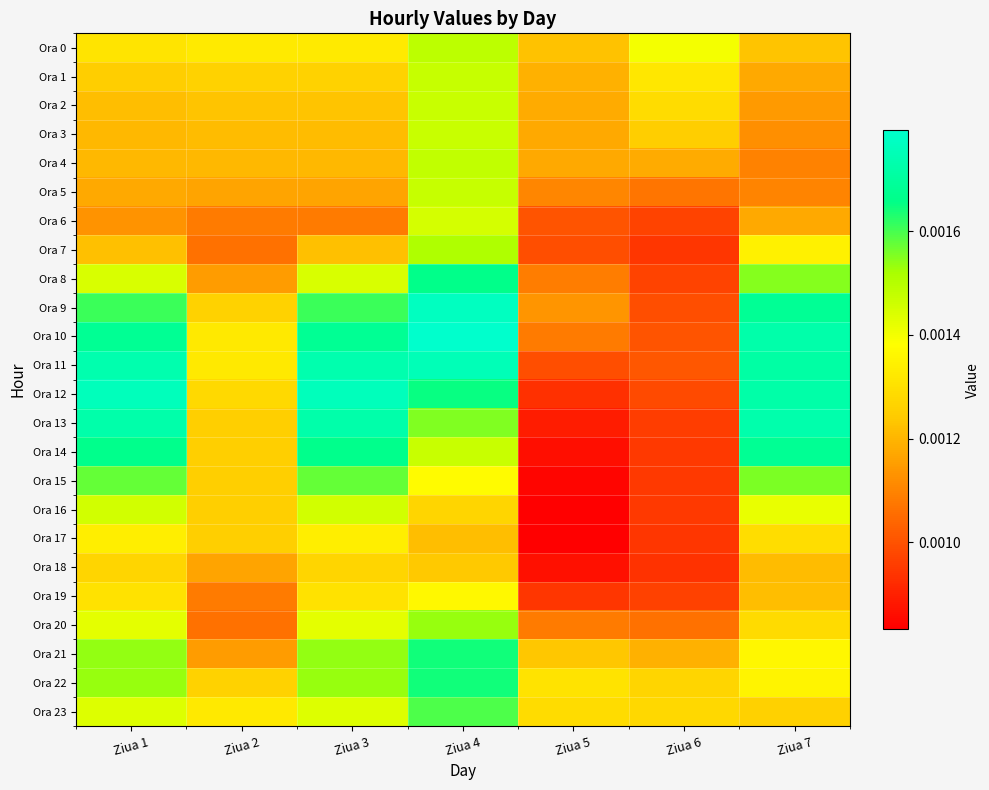

Reading right to left, extract all data points from this chart.

Ora 0: Ziua 7=0.0	Ziua 6=0.0	Ziua 5=0.0	Ziua 4=0.0	Ziua 3=0.0	Ziua 2=0.0	Ziua 1=0.0
Ora 1: Ziua 7=0.0	Ziua 6=0.0	Ziua 5=0.0	Ziua 4=0.0	Ziua 3=0.0	Ziua 2=0.0	Ziua 1=0.0
Ora 2: Ziua 7=0.0	Ziua 6=0.0	Ziua 5=0.0	Ziua 4=0.0	Ziua 3=0.0	Ziua 2=0.0	Ziua 1=0.0
Ora 3: Ziua 7=0.0	Ziua 6=0.0	Ziua 5=0.0	Ziua 4=0.0	Ziua 3=0.0	Ziua 2=0.0	Ziua 1=0.0
Ora 4: Ziua 7=0.0	Ziua 6=0.0	Ziua 5=0.0	Ziua 4=0.0	Ziua 3=0.0	Ziua 2=0.0	Ziua 1=0.0
Ora 5: Ziua 7=0.0	Ziua 6=0.0	Ziua 5=0.0	Ziua 4=0.0	Ziua 3=0.0	Ziua 2=0.0	Ziua 1=0.0
Ora 6: Ziua 7=0.0	Ziua 6=0.0	Ziua 5=0.0	Ziua 4=0.0	Ziua 3=0.0	Ziua 2=0.0	Ziua 1=0.0
Ora 7: Ziua 7=0.0	Ziua 6=0.0	Ziua 5=0.0	Ziua 4=0.0	Ziua 3=0.0	Ziua 2=0.0	Ziua 1=0.0
Ora 8: Ziua 7=0.0	Ziua 6=0.0	Ziua 5=0.0	Ziua 4=0.0	Ziua 3=0.0	Ziua 2=0.0	Ziua 1=0.0
Ora 9: Ziua 7=0.0	Ziua 6=0.0	Ziua 5=0.0	Ziua 4=0.0	Ziua 3=0.0	Ziua 2=0.0	Ziua 1=0.0
Ora 10: Ziua 7=0.0	Ziua 6=0.0	Ziua 5=0.0	Ziua 4=0.0	Ziua 3=0.0	Ziua 2=0.0	Ziua 1=0.0
Ora 11: Ziua 7=0.0	Ziua 6=0.0	Ziua 5=0.0	Ziua 4=0.0	Ziua 3=0.0	Ziua 2=0.0	Ziua 1=0.0
Ora 12: Ziua 7=0.0	Ziua 6=0.0	Ziua 5=0.0	Ziua 4=0.0	Ziua 3=0.0	Ziua 2=0.0	Ziua 1=0.0
Ora 13: Ziua 7=0.0	Ziua 6=0.0	Ziua 5=0.0	Ziua 4=0.0	Ziua 3=0.0	Ziua 2=0.0	Ziua 1=0.0
Ora 14: Ziua 7=0.0	Ziua 6=0.0	Ziua 5=0.0	Ziua 4=0.0	Ziua 3=0.0	Ziua 2=0.0	Ziua 1=0.0
Ora 15: Ziua 7=0.0	Ziua 6=0.0	Ziua 5=0.0	Ziua 4=0.0	Ziua 3=0.0	Ziua 2=0.0	Ziua 1=0.0
Ora 16: Ziua 7=0.0	Ziua 6=0.0	Ziua 5=0.0	Ziua 4=0.0	Ziua 3=0.0	Ziua 2=0.0	Ziua 1=0.0
Ora 17: Ziua 7=0.0	Ziua 6=0.0	Ziua 5=0.0	Ziua 4=0.0	Ziua 3=0.0	Ziua 2=0.0	Ziua 1=0.0
Ora 18: Ziua 7=0.0	Ziua 6=0.0	Ziua 5=0.0	Ziua 4=0.0	Ziua 3=0.0	Ziua 2=0.0	Ziua 1=0.0
Ora 19: Ziua 7=0.0	Ziua 6=0.0	Ziua 5=0.0	Ziua 4=0.0	Ziua 3=0.0	Ziua 2=0.0	Ziua 1=0.0
Ora 20: Ziua 7=0.0	Ziua 6=0.0	Ziua 5=0.0	Ziua 4=0.0	Ziua 3=0.0	Ziua 2=0.0	Ziua 1=0.0
Ora 21: Ziua 7=0.0	Ziua 6=0.0	Ziua 5=0.0	Ziua 4=0.0	Ziua 3=0.0	Ziua 2=0.0	Ziua 1=0.0
Ora 22: Ziua 7=0.0	Ziua 6=0.0	Ziua 5=0.0	Ziua 4=0.0	Ziua 3=0.0	Ziua 2=0.0	Ziua 1=0.0
Ora 23: Ziua 7=0.0	Ziua 6=0.0	Ziua 5=0.0	Ziua 4=0.0	Ziua 3=0.0	Ziua 2=0.0	Ziua 1=0.0